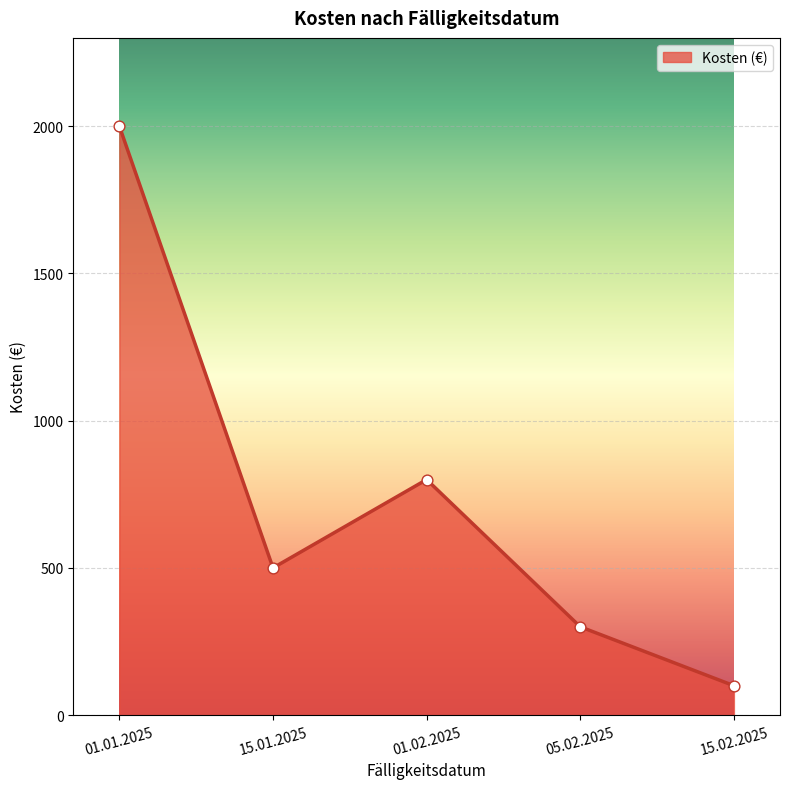

Which has a higher value, 01.02.2025 or 01.01.2025?

01.01.2025